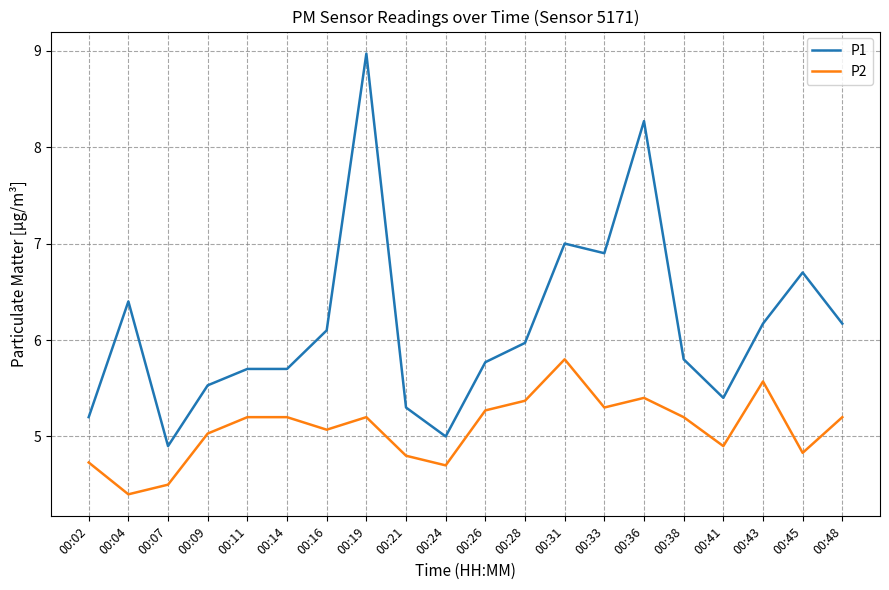

True or false: P1 and P2 intersect in this chart.

False